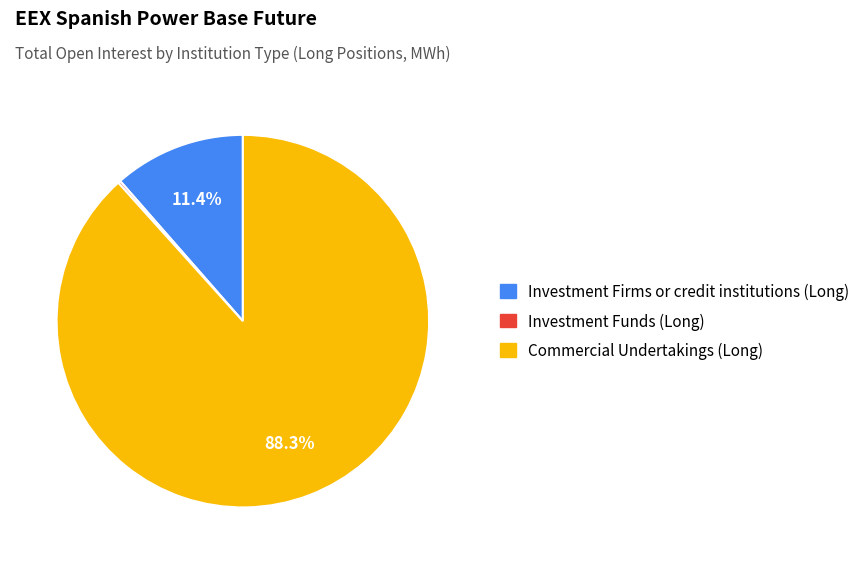

Approximately how many times larger is the value at Commercial Undertakings (Long) compared to Investment Firms or credit institutions (Long)?

7.7